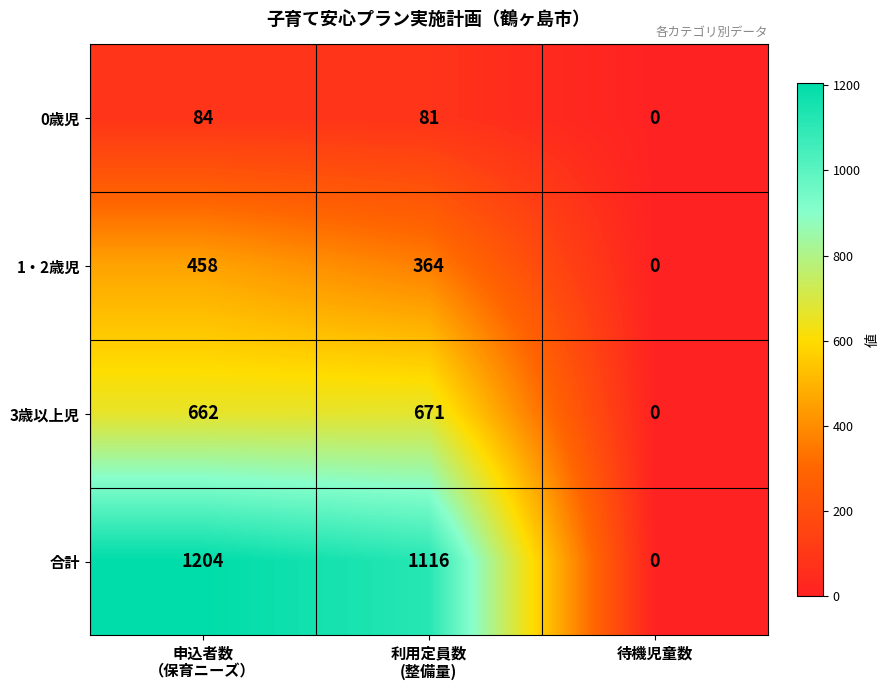

Reading left to right, transcribe all the data shown in this chart.

0歳児: 84	81	0
1・2歳児: 458	364	0
3歳以上児: 662	671	0
合計: 1204	1116	0